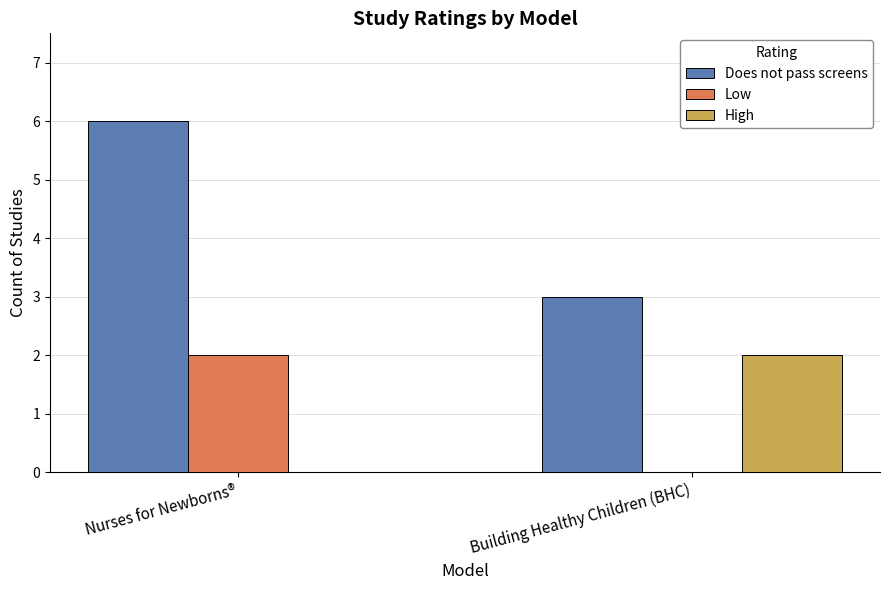

How many groups of bars are there?

2